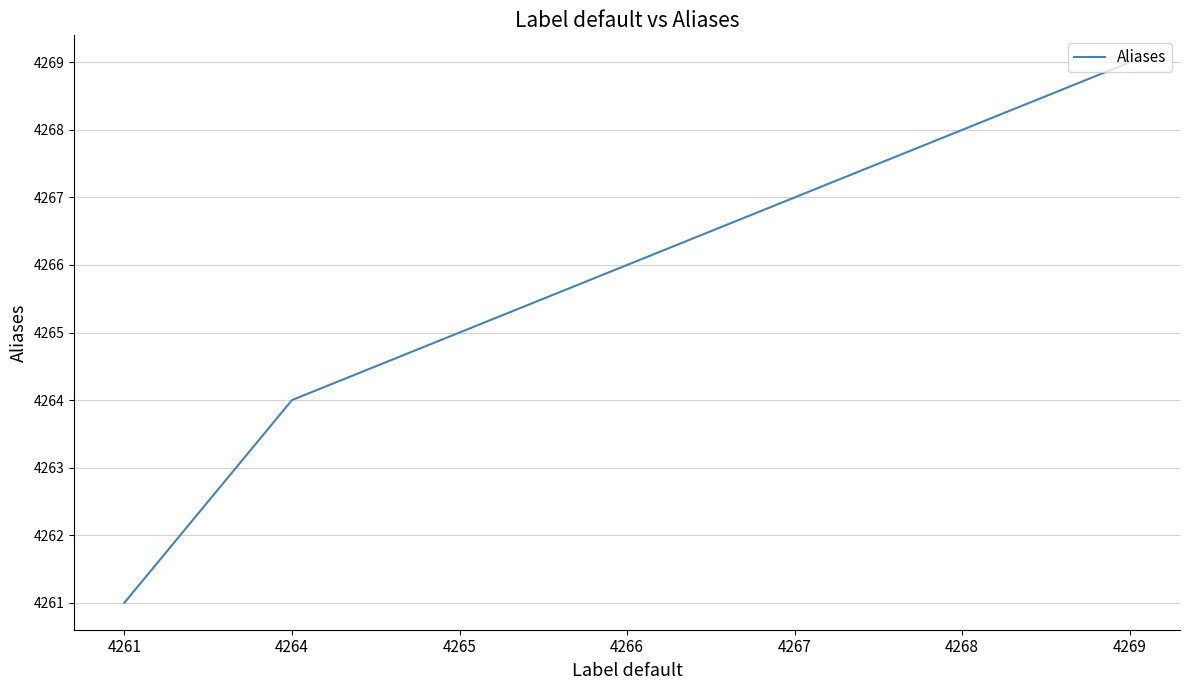

How many values are between 4264 and 4268?

5